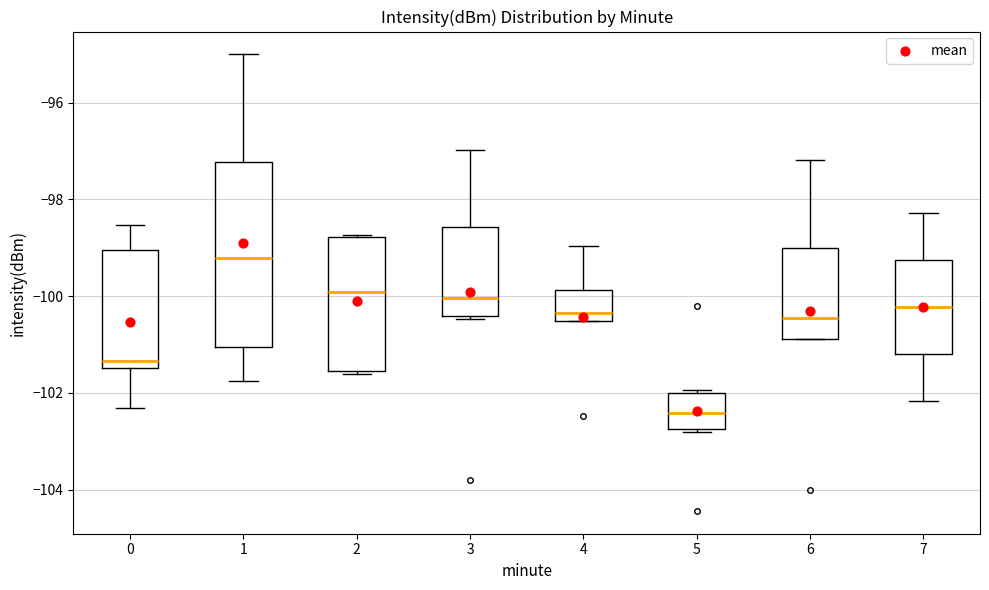

Where does the median line of the box at x = 2 sit on the y-axis? The values are not printed on the chart, so give them approximately, as read against the axis.

-100.0